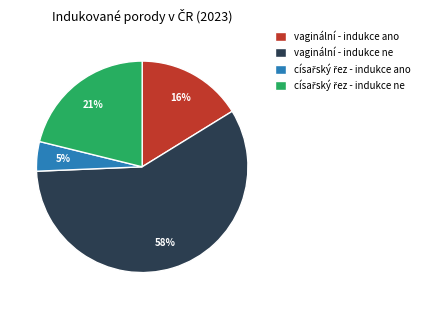

What is the largest slice in the pie chart?

vaginální - indukce ne